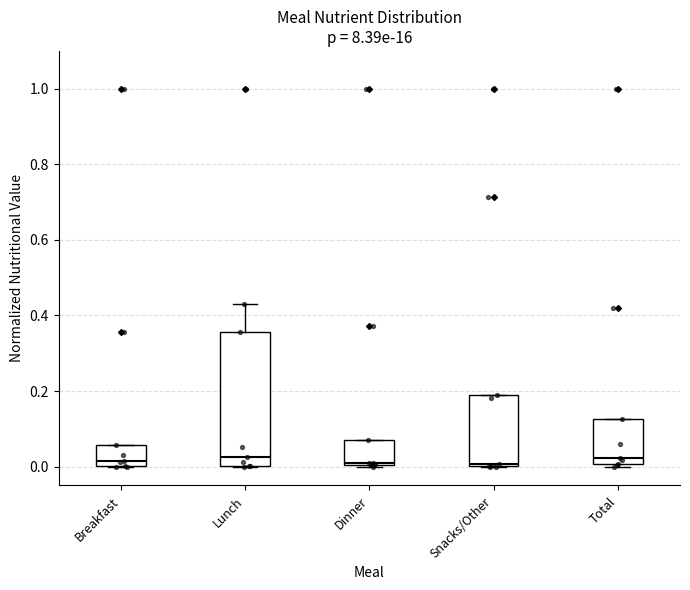

Comparing the boxes themselves (not the whiskers), which one is the tallest?

Lunch